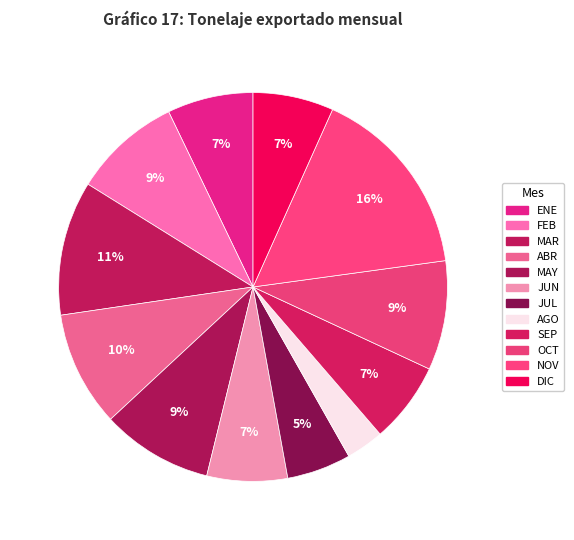

What percentage is the MAY slice, to the nearest percent?

9%